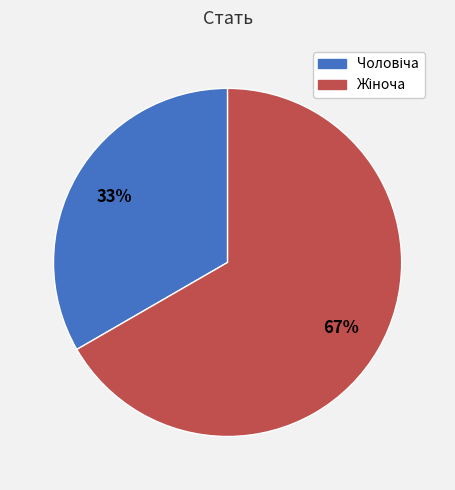

To the nearest percent, what is the average slice percentage?

50%